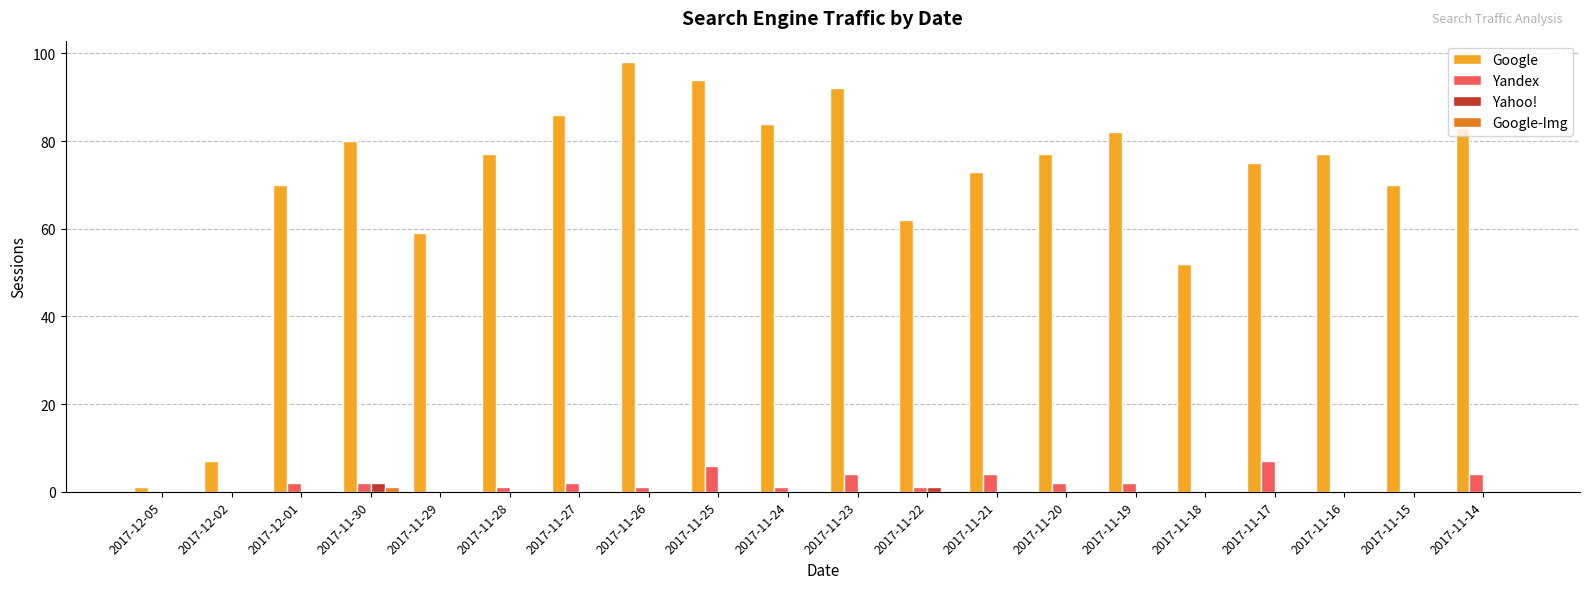

Is the value of Google at 2017-11-21 greater than the value of Yandex at 2017-12-05?

Yes